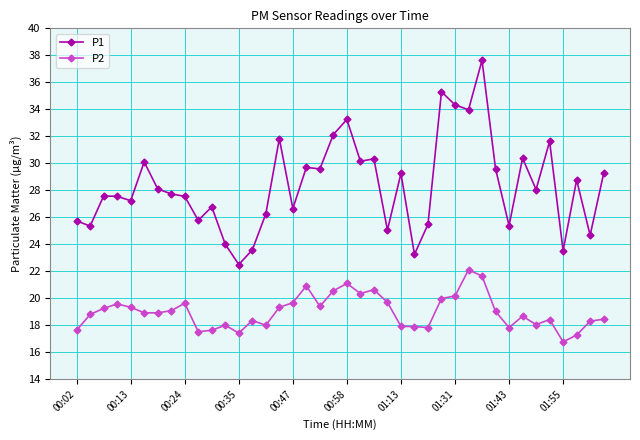

Count the number of data series in this chart.

2